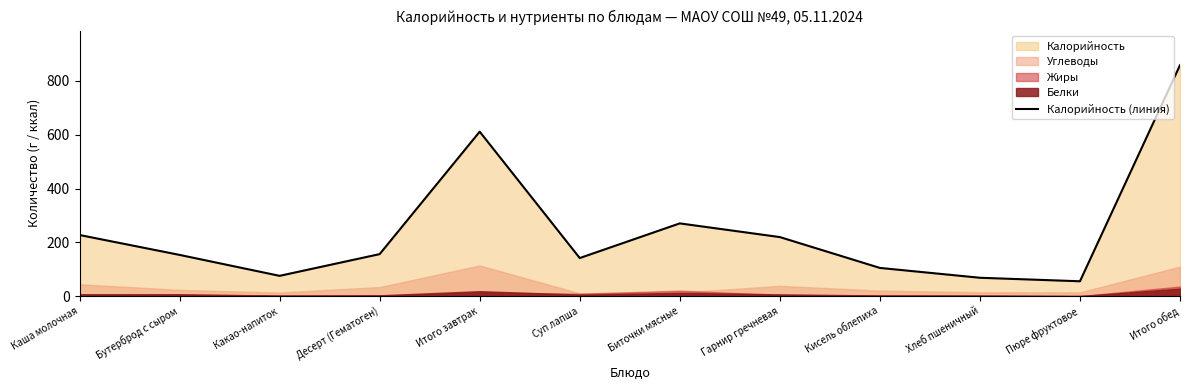

Reading right to left, list all the values displayed in this chart.

858.7	55.0	68.0	104.7	219.4	270.3	141.3	611.4	156.0	75.2	153.1	227.1